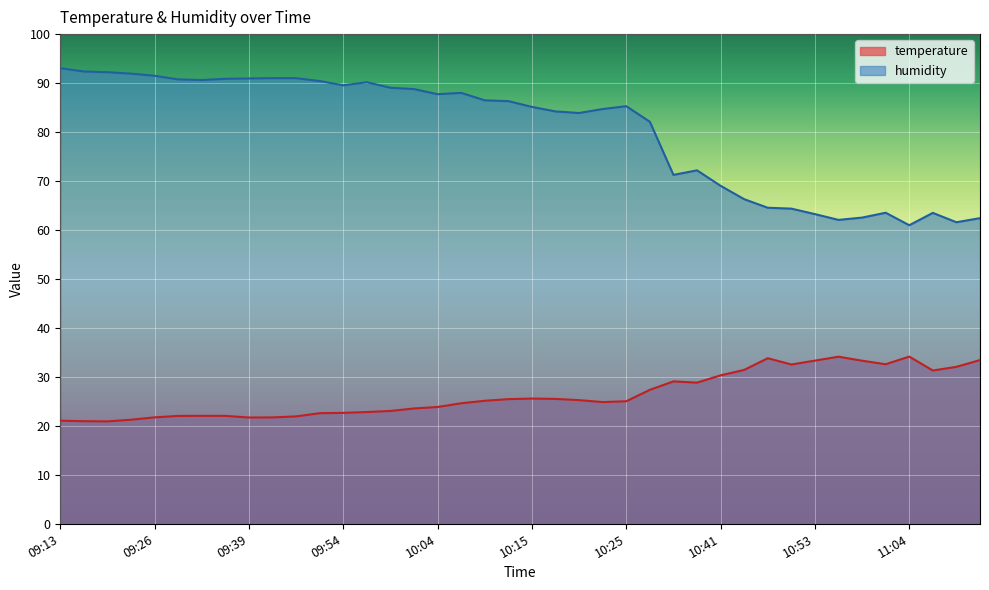

What are all the series names shown in the legend?

temperature, humidity